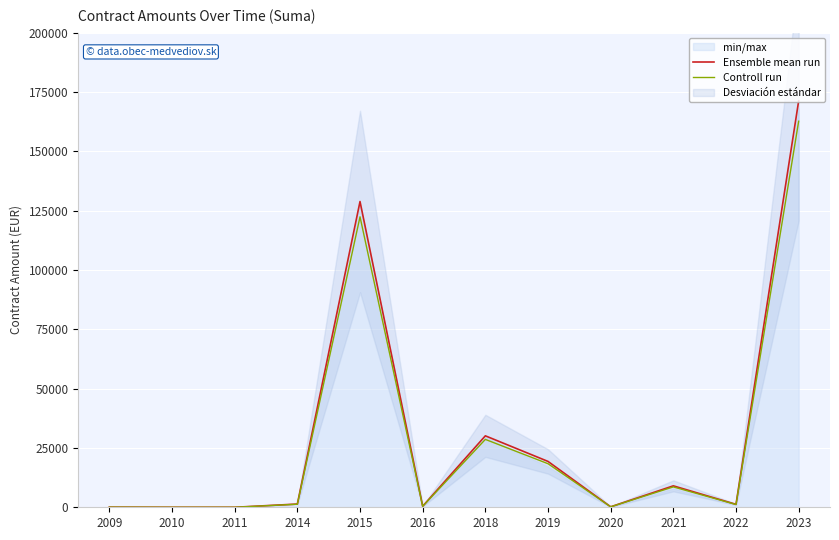

True or false: Controll run has a value of 18357.8 at 2019.

True